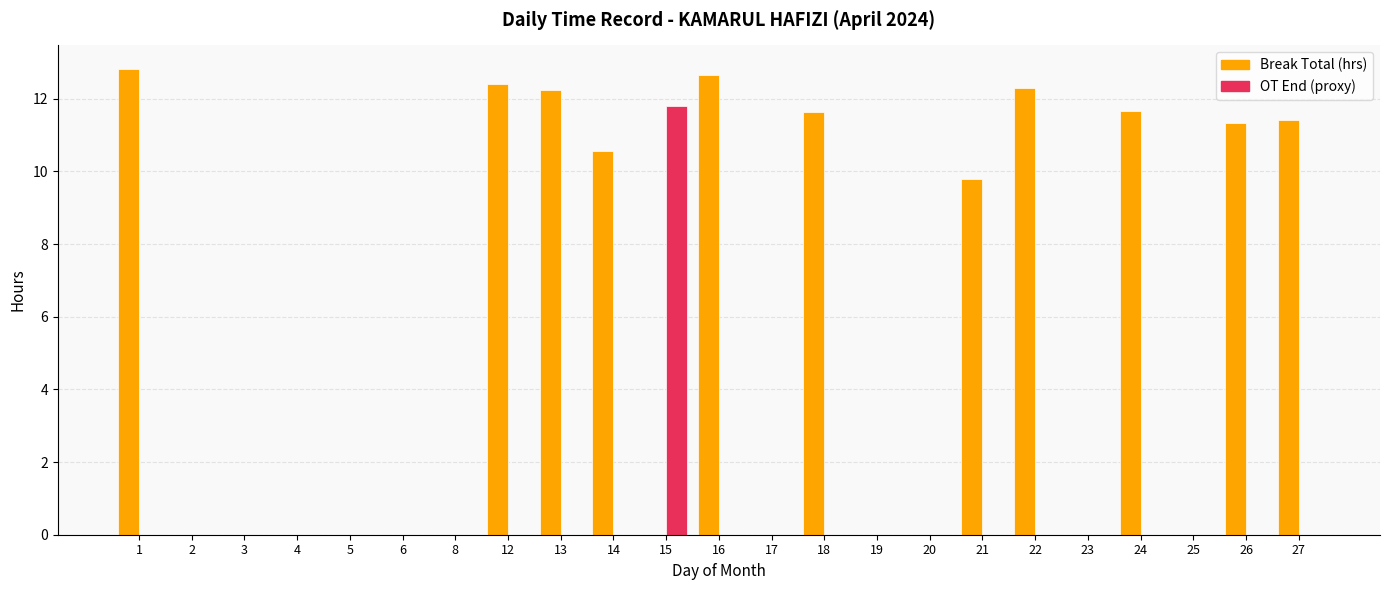

What is the total value across all series at 16?

12.7